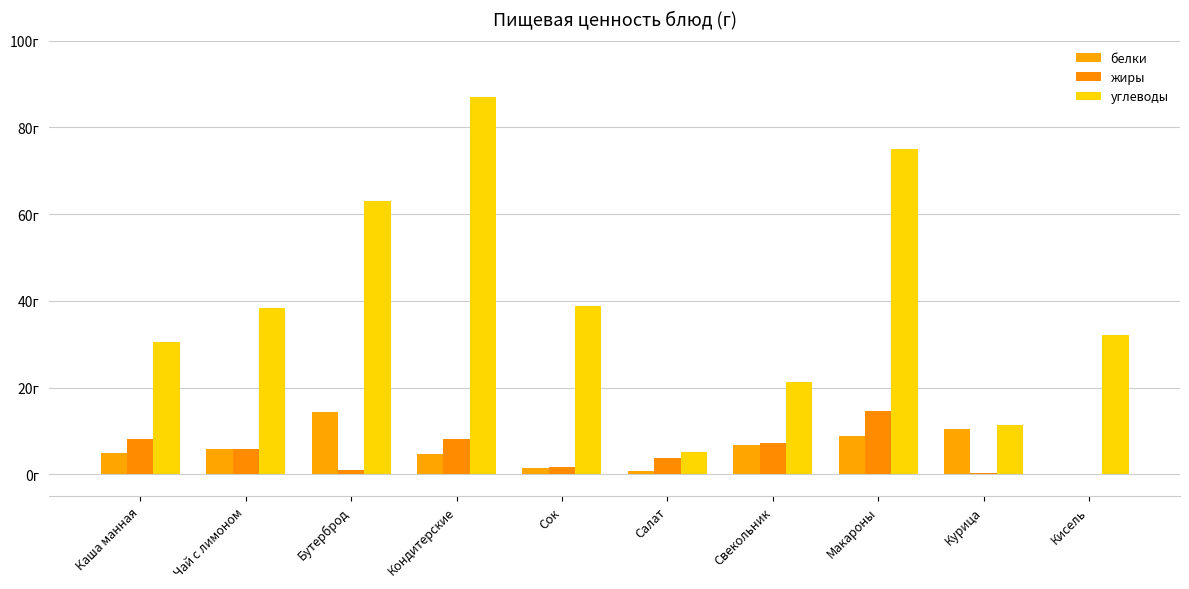

What is the label of the 9th bar from the right?

Чай с лимоном